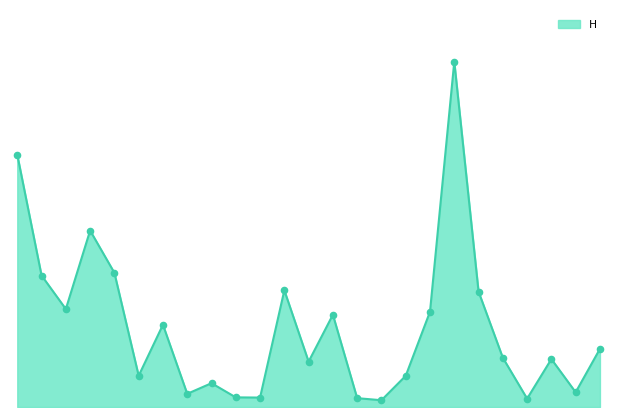

Does the chart have visible grid lines?

No